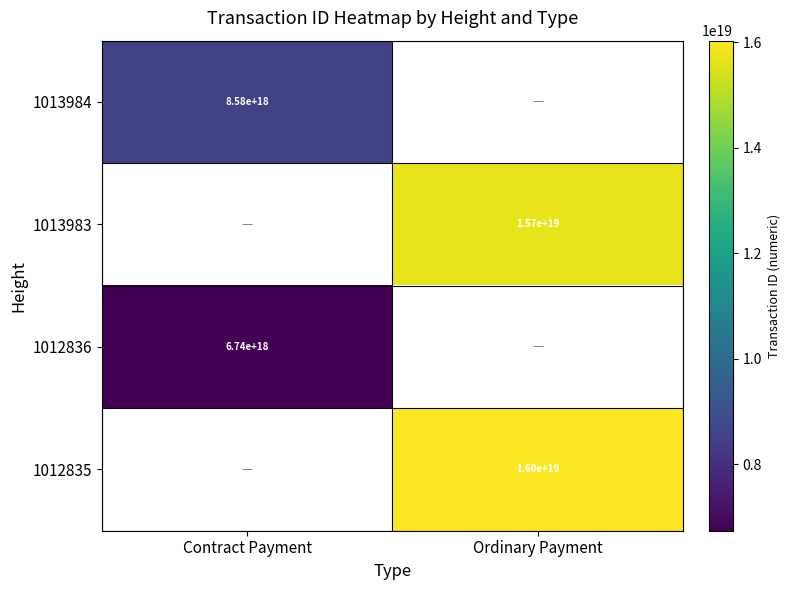

The value of 1013983 at Ordinary Payment is 9284990948678070272.0. True or false?

False